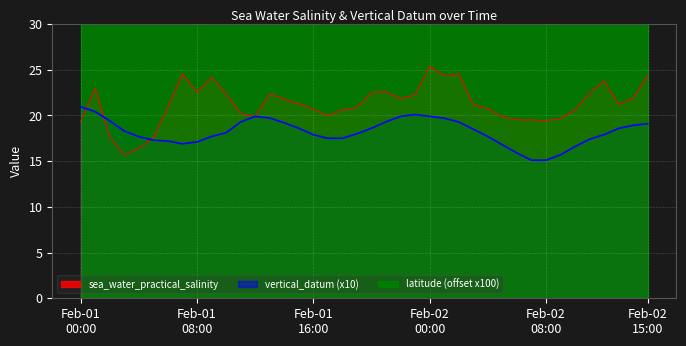

True or false: sea_water_practical_salinity has a value of 6.5 at 2016-02-01T01.

False